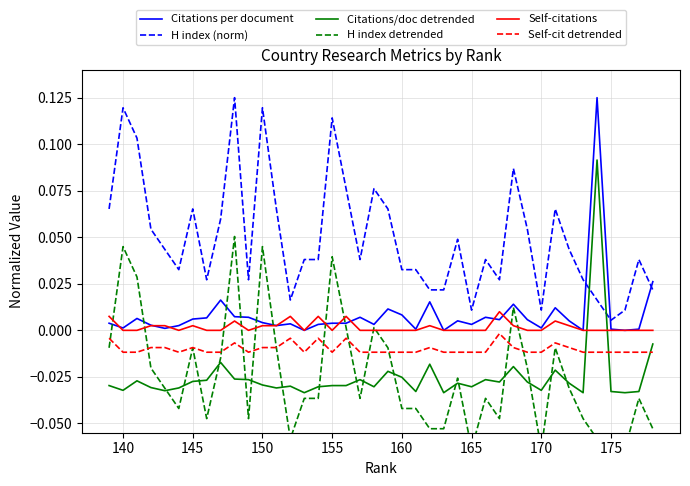

Which series ends up on top after the final intersection of Self-cit detrended and Citations/doc detrended?

Citations/doc detrended